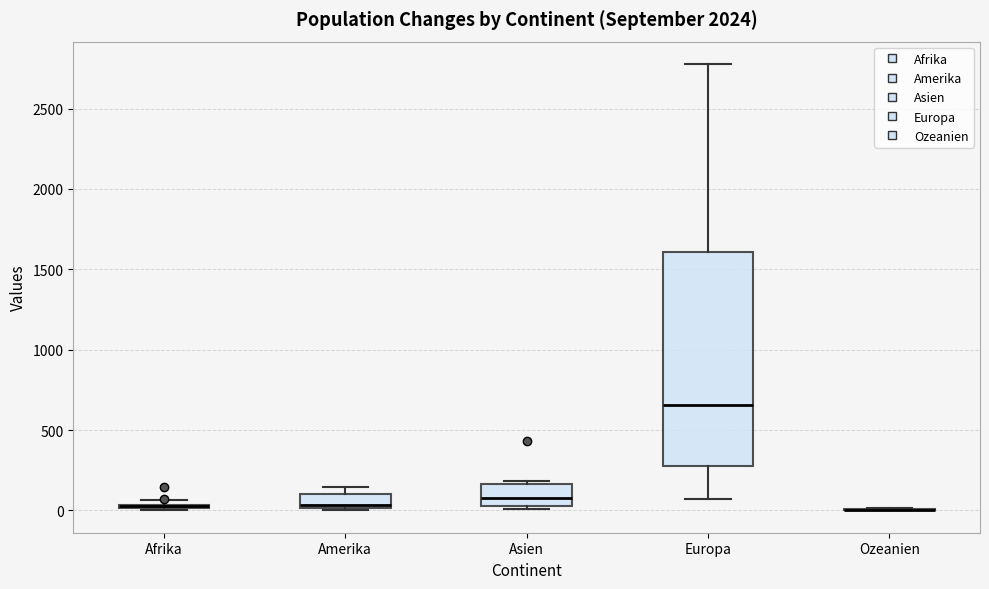

Which box is the tallest, from its lower edge to its upper edge?

Europa